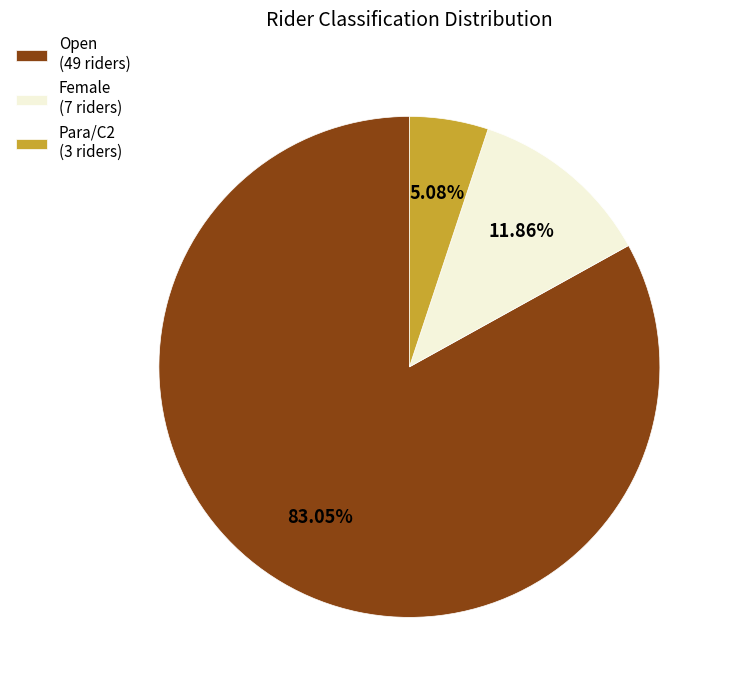

How many slices are in this pie chart?

3